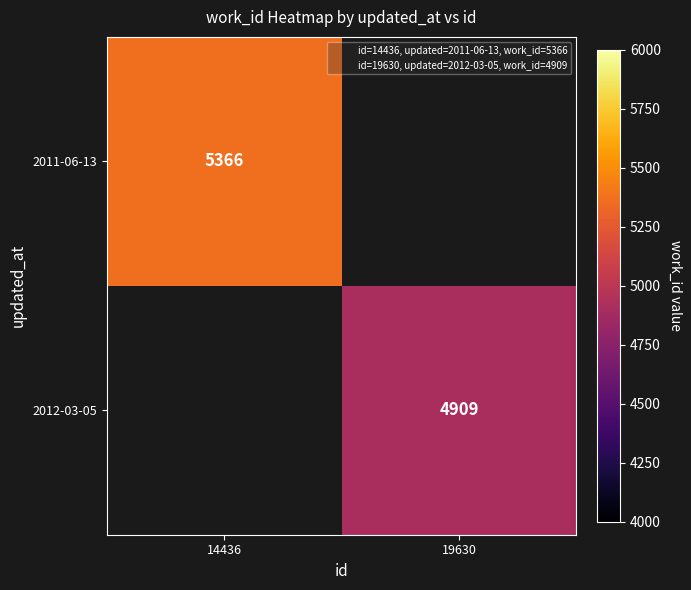

At how many categories does at least one series exceed 5204?

1